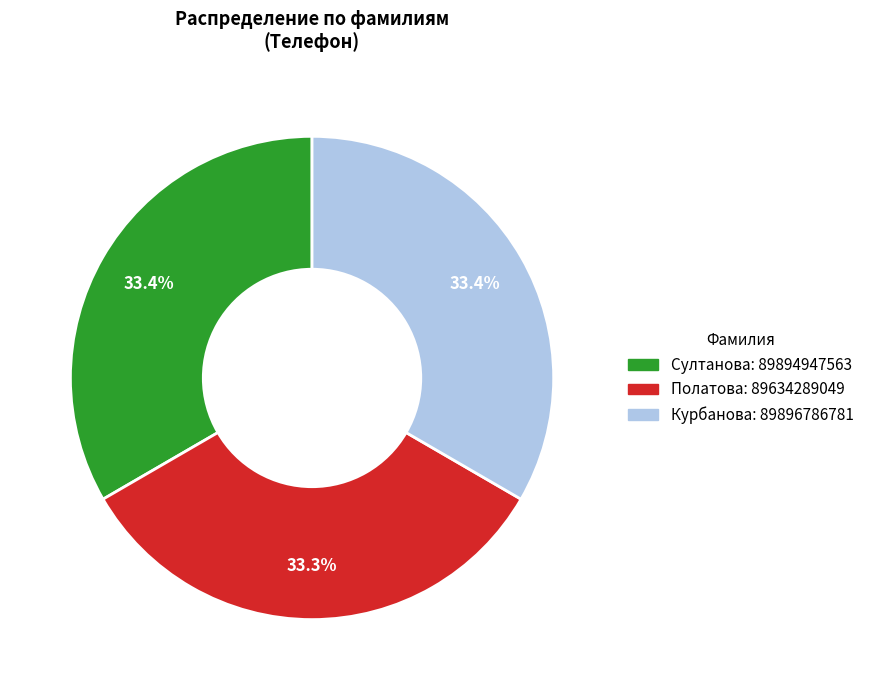

To the nearest percent, what is the average slice percentage?

33%